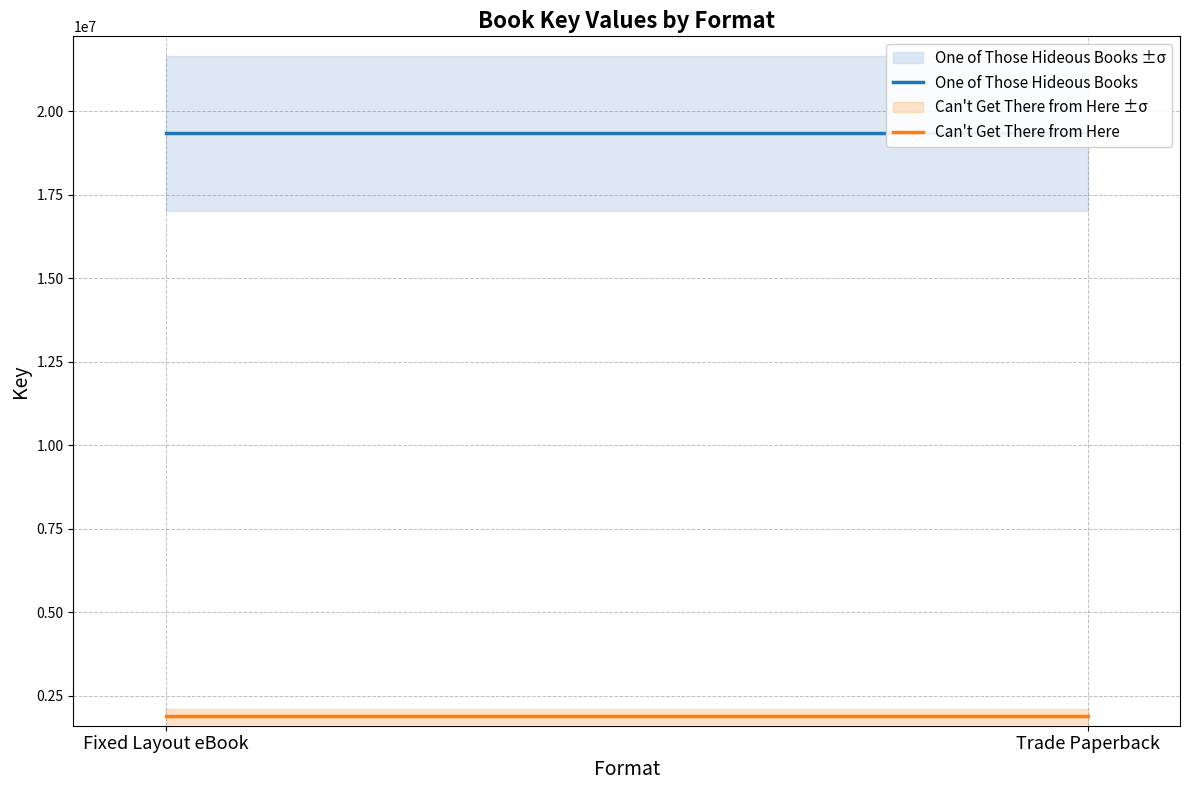

At how many categories does at least one series exceed 8826156?

2